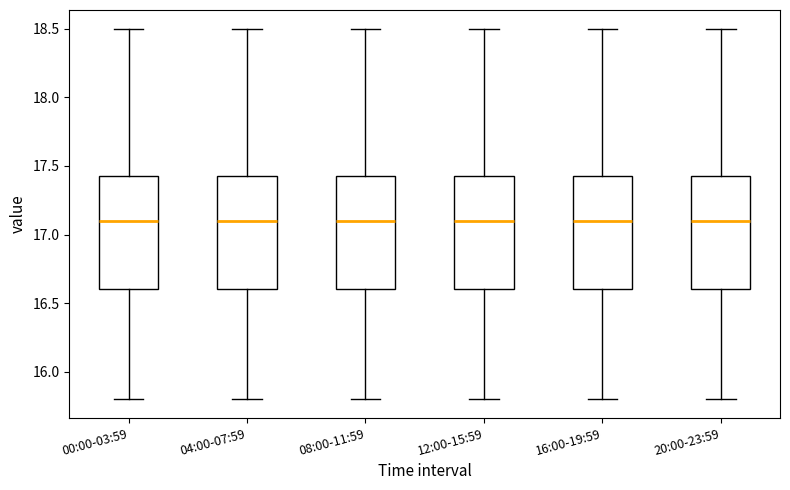

Reading left to right, read every box against the y-axis: the position of its median line, the range the box covers, and the ends of its whiskers. The values are not printed on the chart, so give them approximately, as read against the axis.

00:00-03:59: median 17.10, box 16.60 to 17.45, whiskers 15.80 to 18.50
04:00-07:59: median 17.10, box 16.60 to 17.45, whiskers 15.80 to 18.50
08:00-11:59: median 17.10, box 16.60 to 17.45, whiskers 15.80 to 18.50
12:00-15:59: median 17.10, box 16.60 to 17.45, whiskers 15.80 to 18.50
16:00-19:59: median 17.10, box 16.60 to 17.45, whiskers 15.80 to 18.50
20:00-23:59: median 17.10, box 16.60 to 17.45, whiskers 15.80 to 18.50